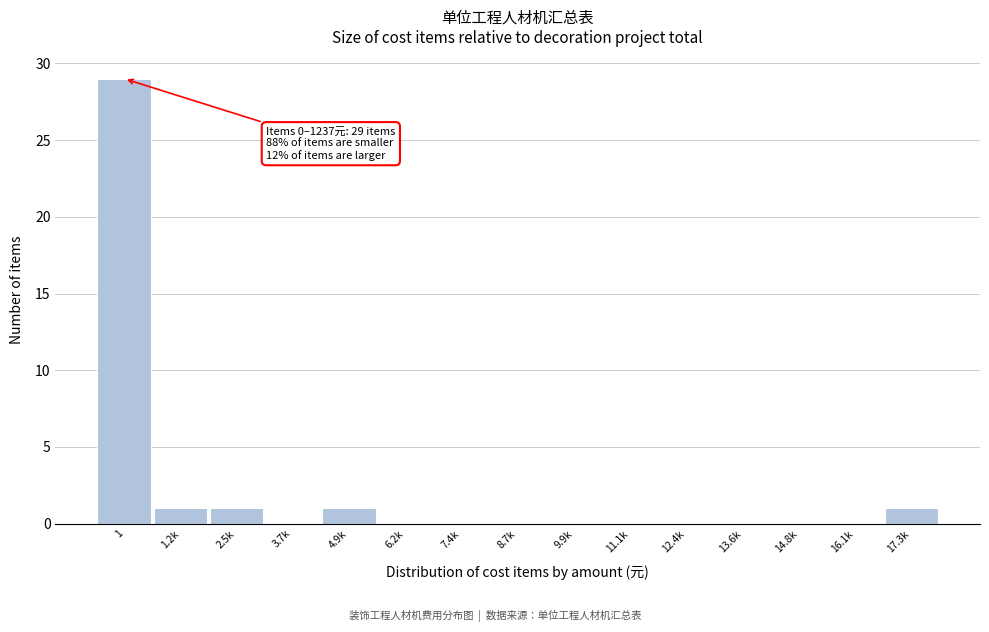

Reading left to right, what are all the values shown in this chart?

1=29	1.2k=1	2.5k=1	3.7k=0	4.9k=1	6.2k=0	7.4k=0	8.7k=0	9.9k=0	11.1k=0	12.4k=0	13.6k=0	14.8k=0	16.1k=0	17.3k=1